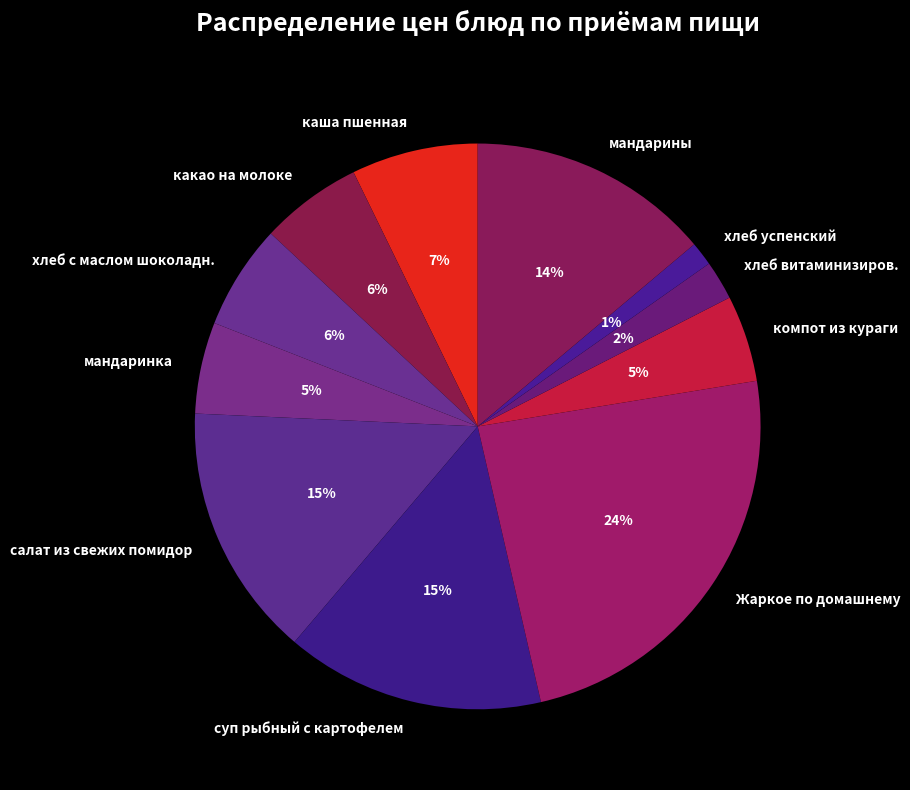

The суп рыбный с картофелем slice represents 15% of the pie. True or false?

True